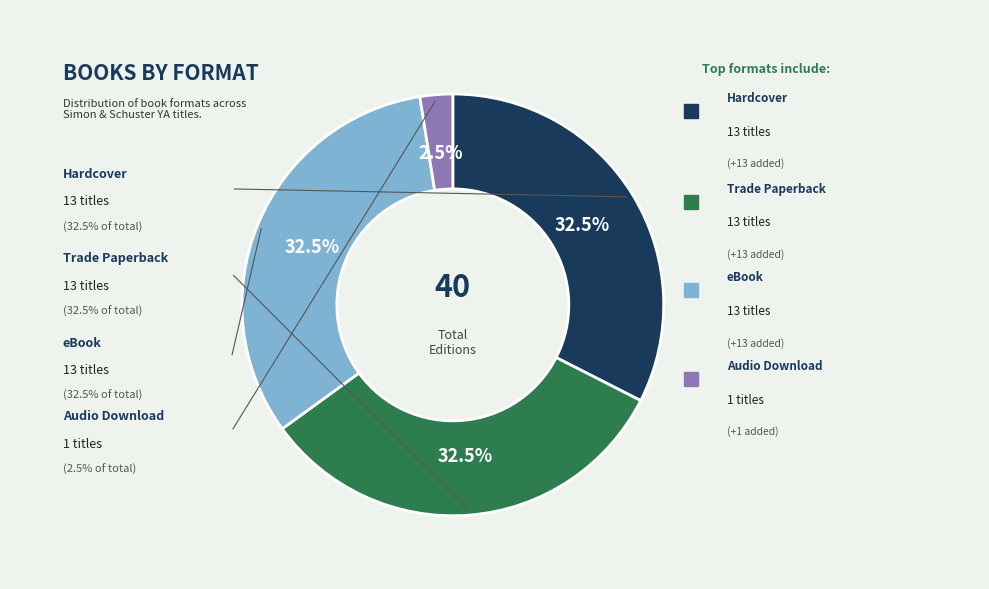

How many segments does this pie chart have?

4